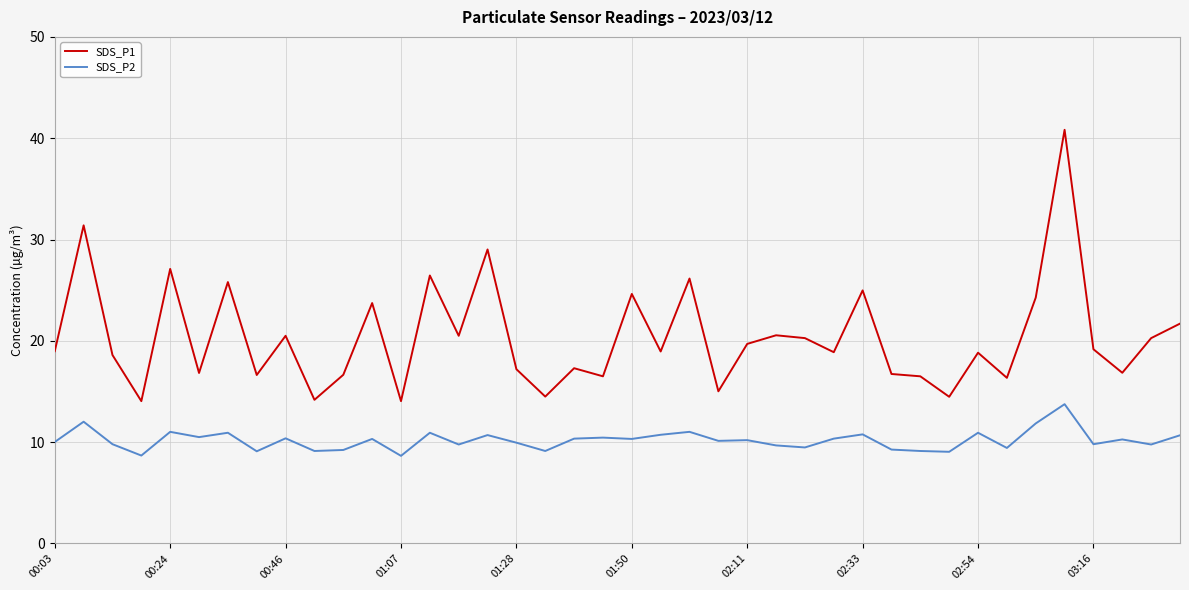

Which series has the widest spread of values?

SDS_P1